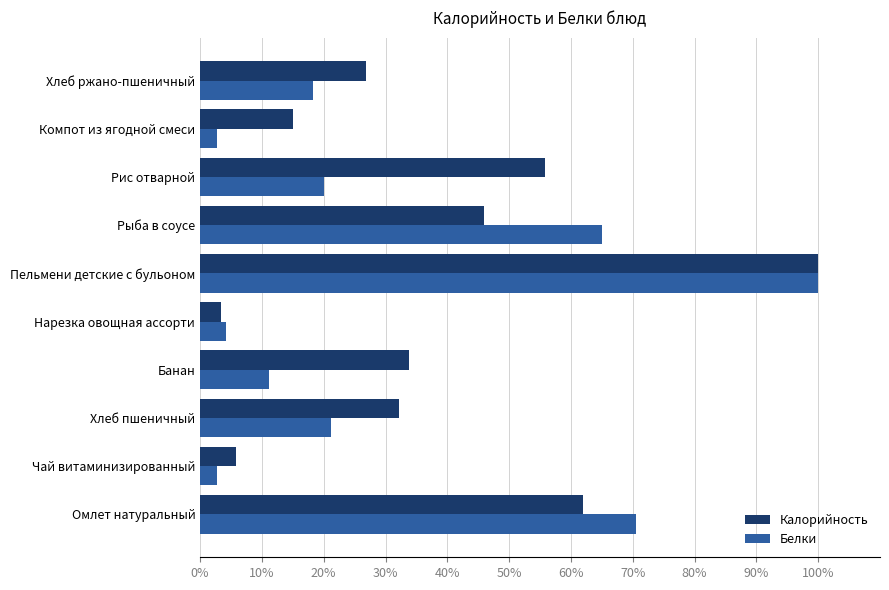

The Калорийность series shows 61.9 at Омлет натуральный. True or false?

True